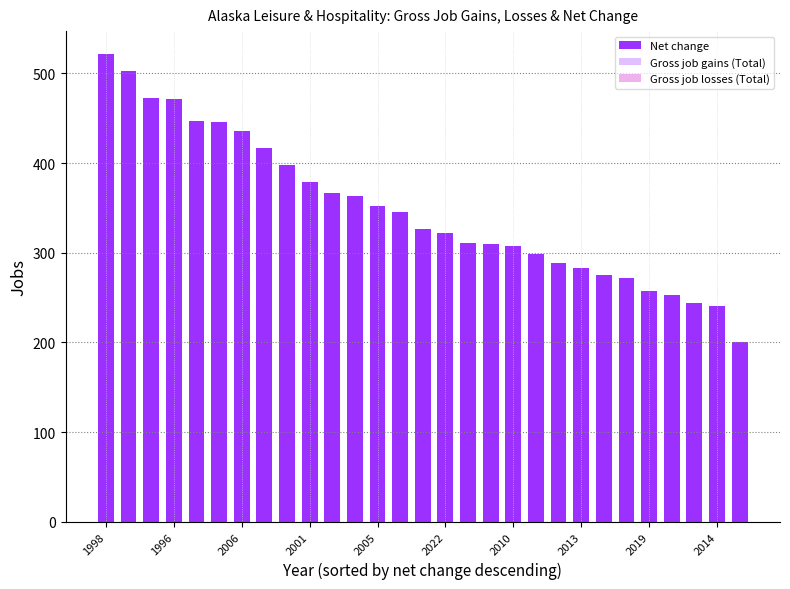

Is it true that Gross job losses (Total) equals 0 at 1996?

True